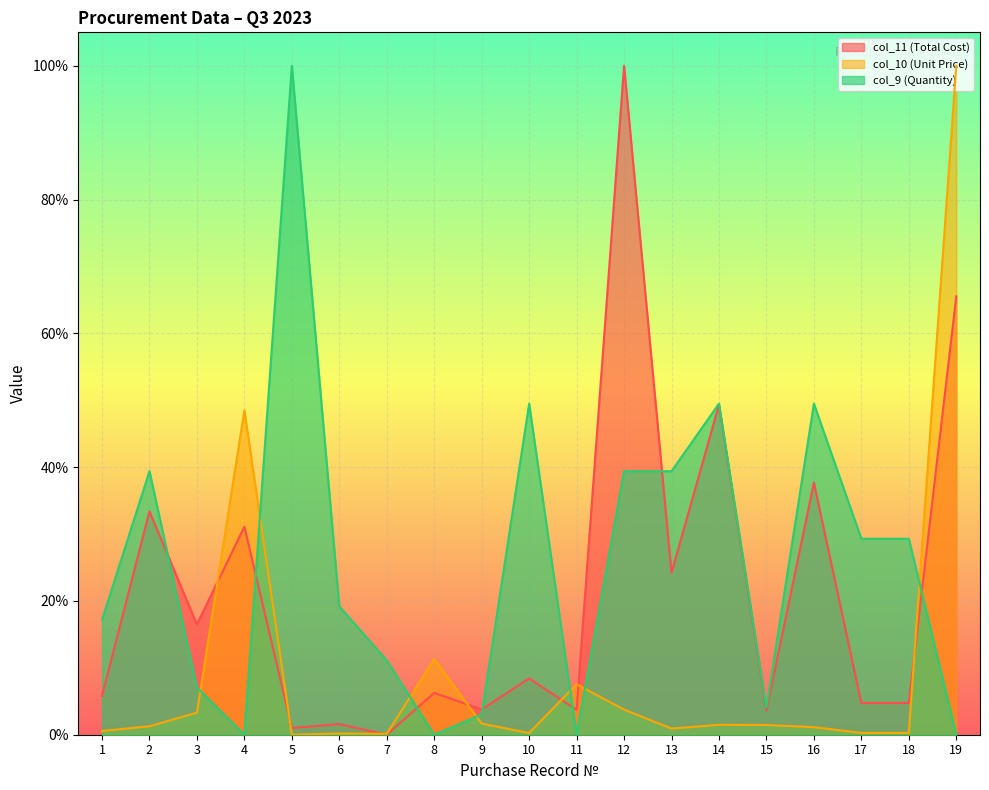

Reading left to right, transcribe all the data shown in this chart.

col_11 (Total Cost): 0.1	0.3	0.2	0.3	0.0	0.0	0.0	0.1	0.0	0.1	0.0	1.0	0.2	0.5	0.0	0.4	0.0	0.0	0.7
col_10 (Unit Price): 0.0	0.0	0.0	0.5	0.0	0.0	0.0	0.1	0.0	0.0	0.1	0.0	0.0	0.0	0.0	0.0	0.0	0.0	1.0
col_9 (Quantity): 0.2	0.4	0.1	0.0	1.0	0.2	0.1	0.0	0.0	0.5	0.0	0.4	0.4	0.5	0.0	0.5	0.3	0.3	0.0